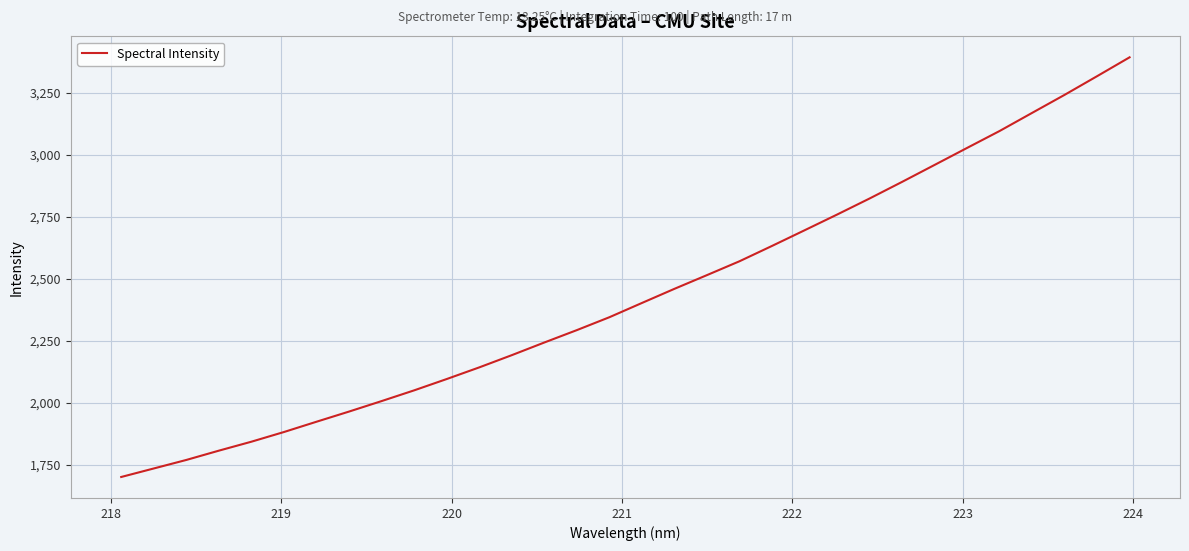

What is the maximum value shown in the chart?

3392.1